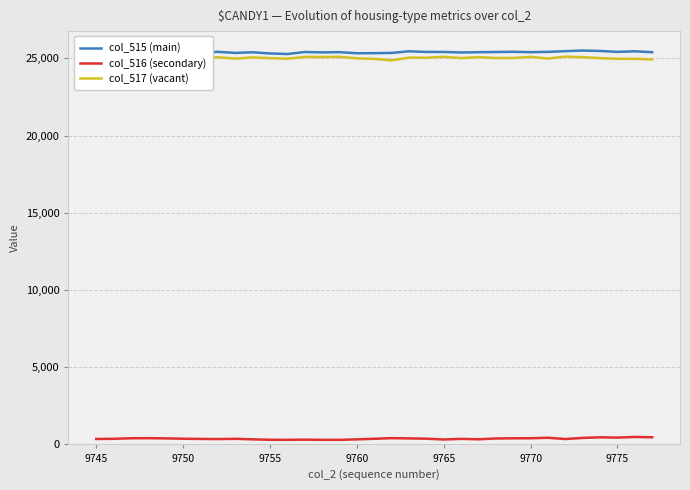

True or false: col_516 (secondary) and col_517 (vacant) intersect in this chart.

False